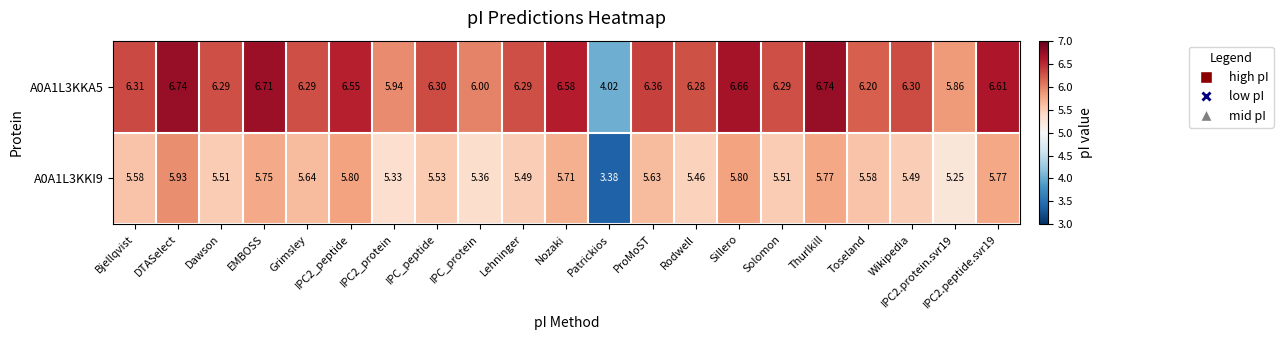

Where does the A0A1L3KKI9 series first go above 5?

Bjellqvist